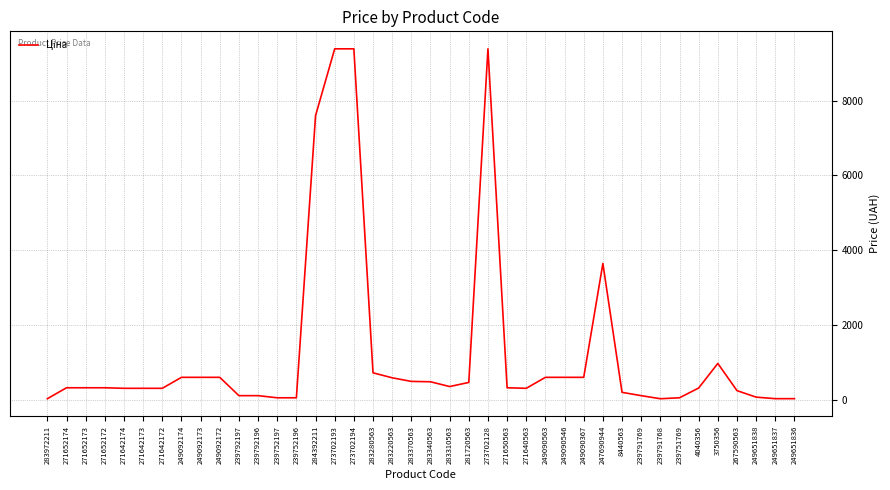

What is the sum of the values at 249092172 and 249090563?

1207.4